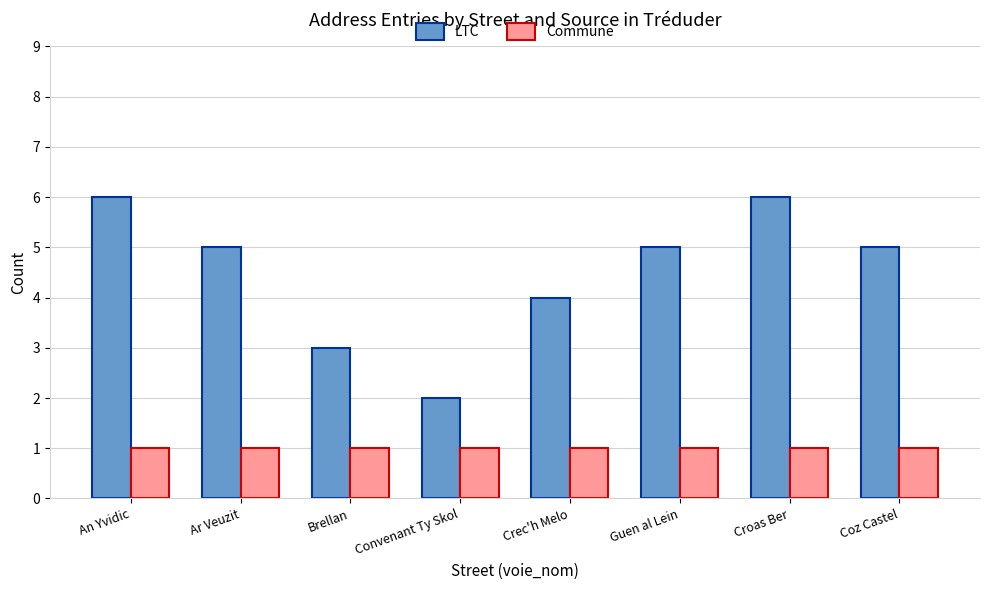

The LTC series shows 3 at An Yvidic. True or false?

False